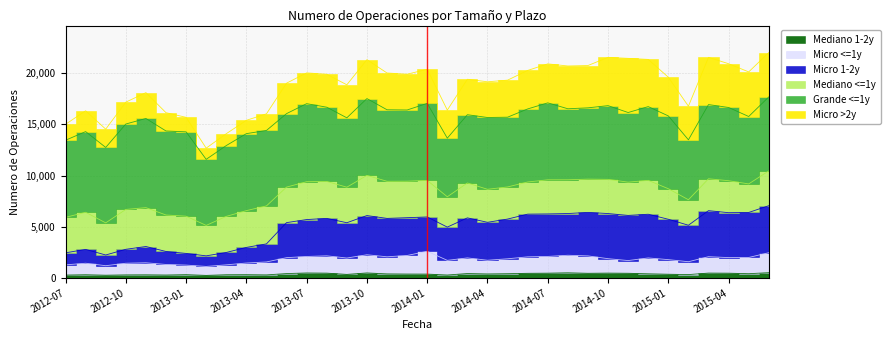

Which series has the largest range (max minus min)?

Micro 1-2y